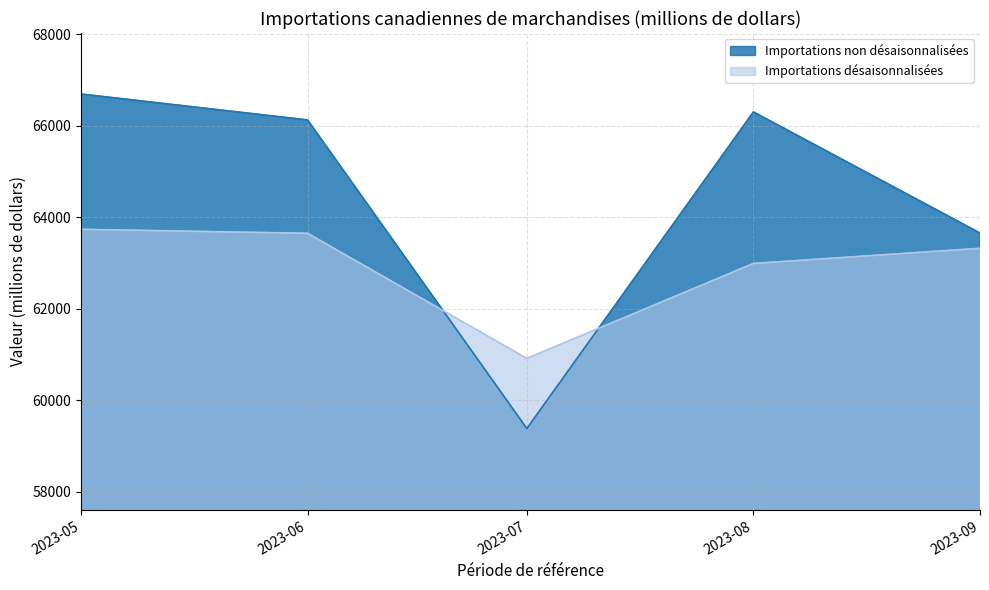

True or false: Importations désaisonnalisées and Importations non désaisonnalisées cross at least once.

True